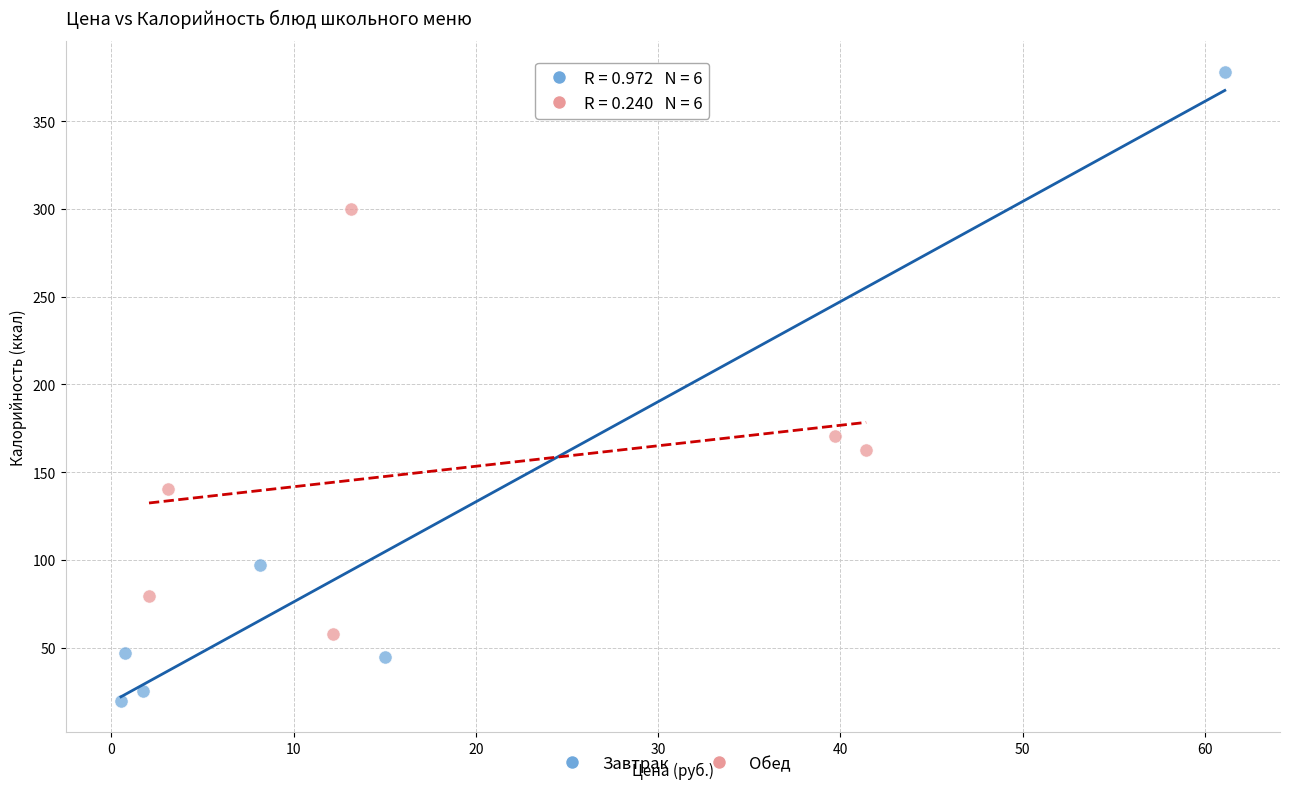

Which series has the largest Y range (max minus min)?

Завтрак